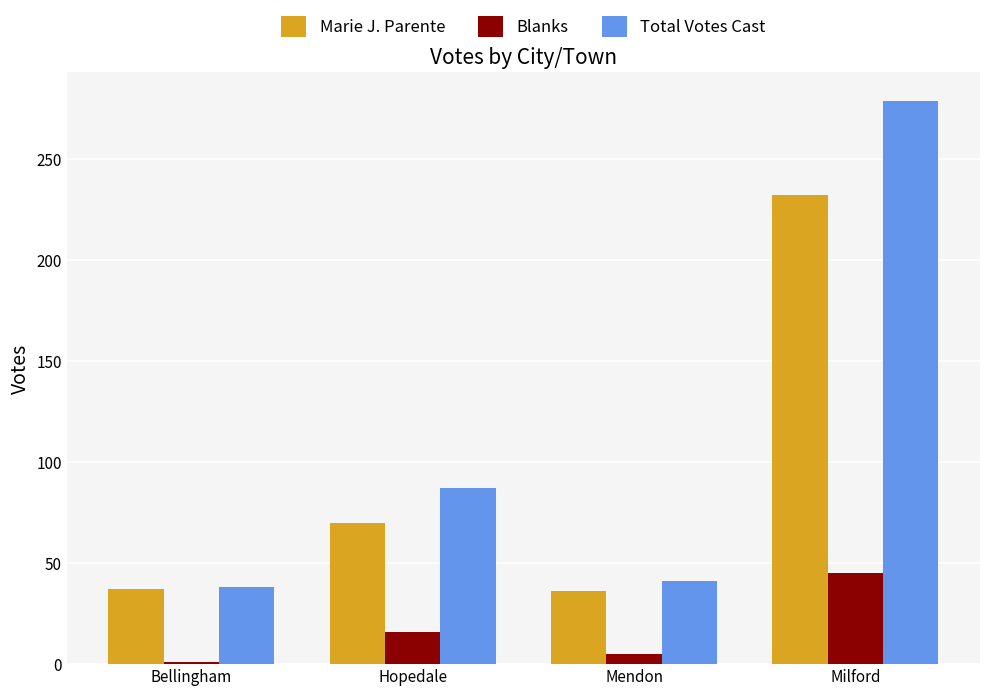

Are the bars grouped side by side (vs. stacked)?

Yes